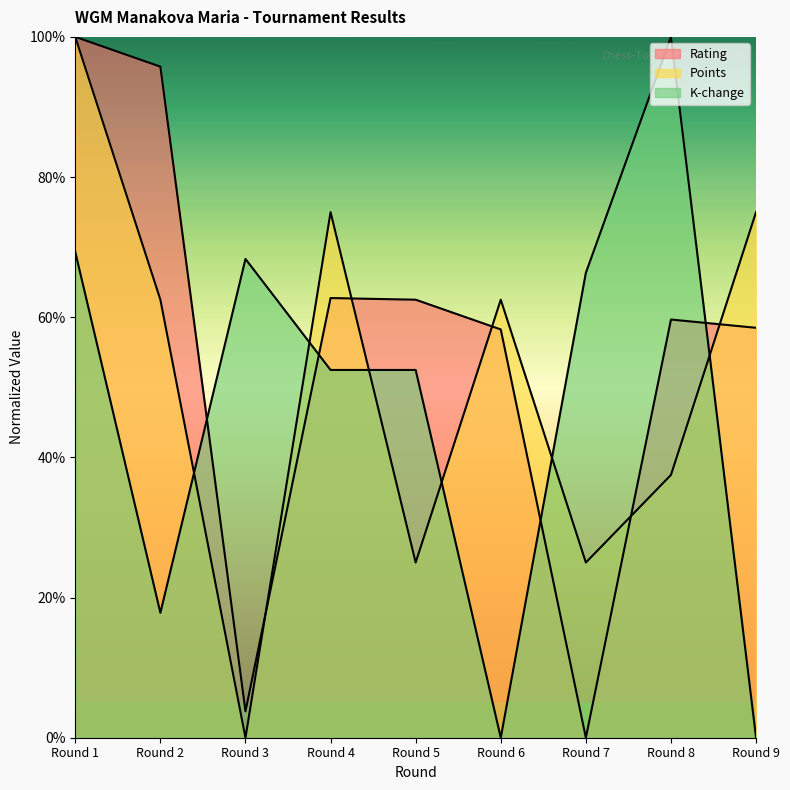

True or false: K-change and Points cross at least once.

True